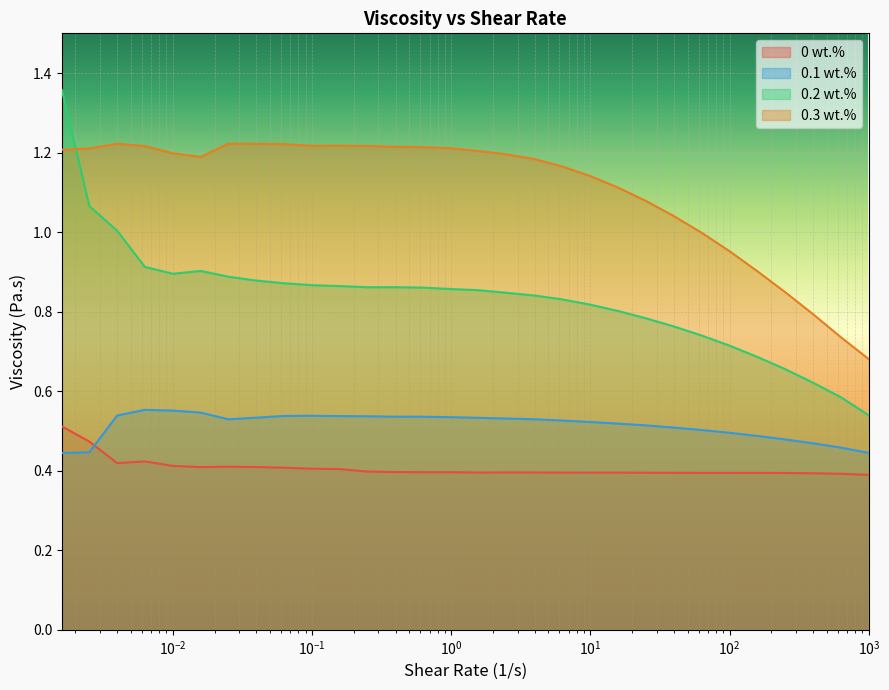

Which series has the largest total across all categories?

0.3 wt.%